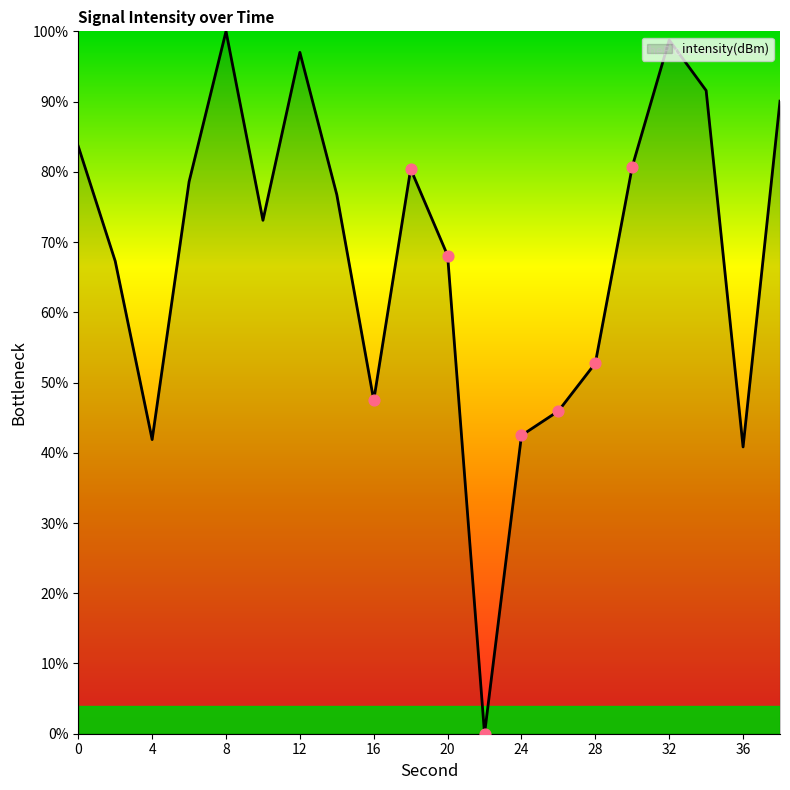

What is the difference between the maximum and minimum values?

100.0